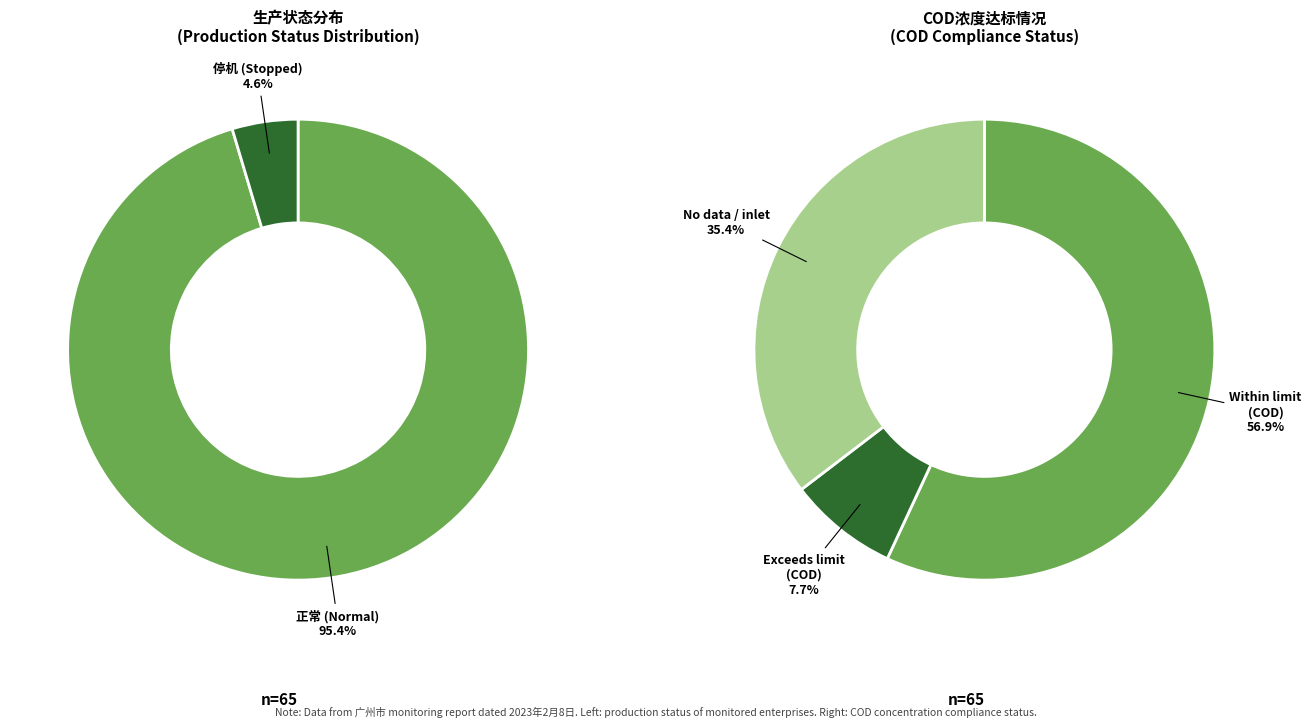

How many segments does this pie chart have?

2